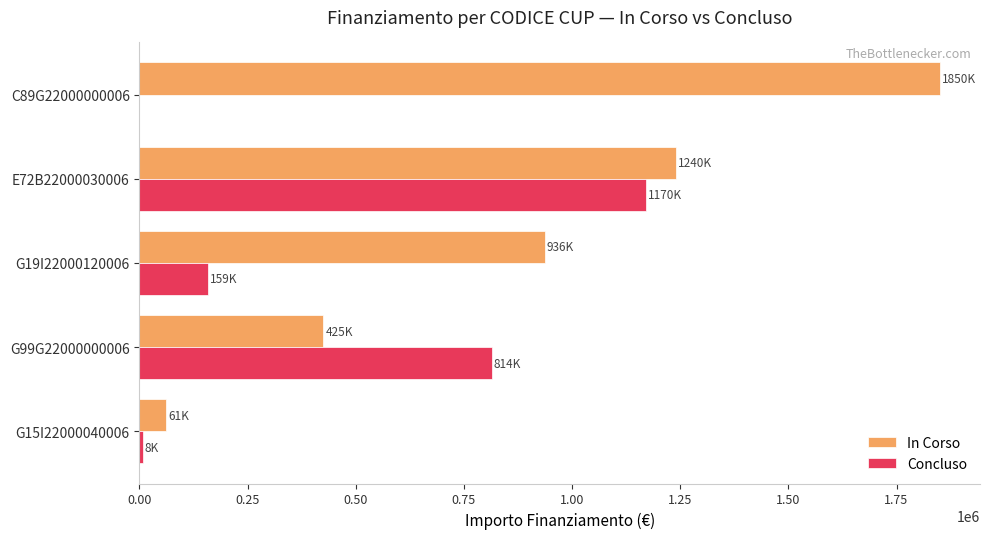

Which series changed the most between E72B22000030006 and C89G22000000006?

Concluso